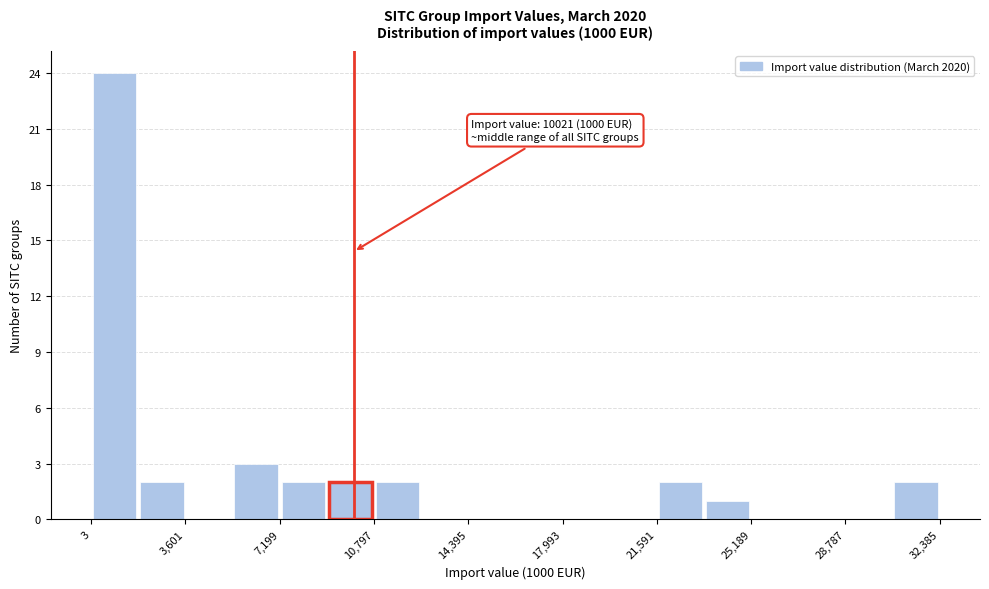

Around what value on the x-axis is the tallest bar? Give the approximate position of its centre, as read against the axis.

1000